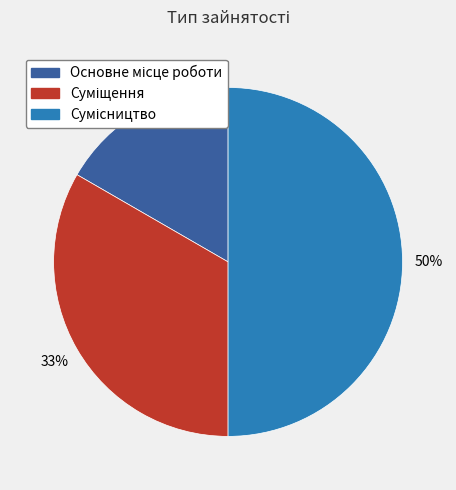

How many segments does this pie chart have?

3